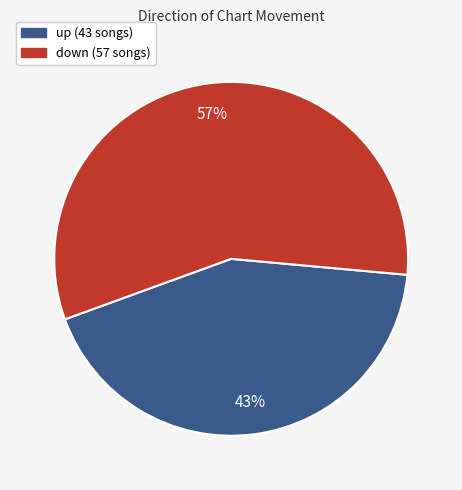

Approximately how many times larger is the value at up compared to down?

0.8